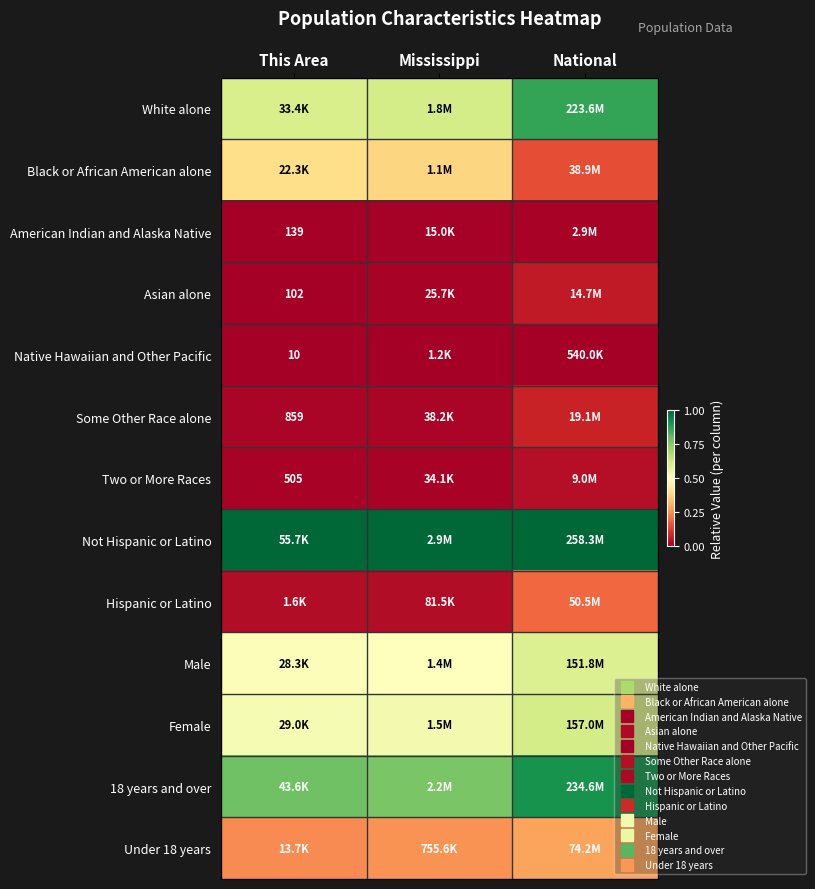

At how many categories does at least one series exceed 0?

3